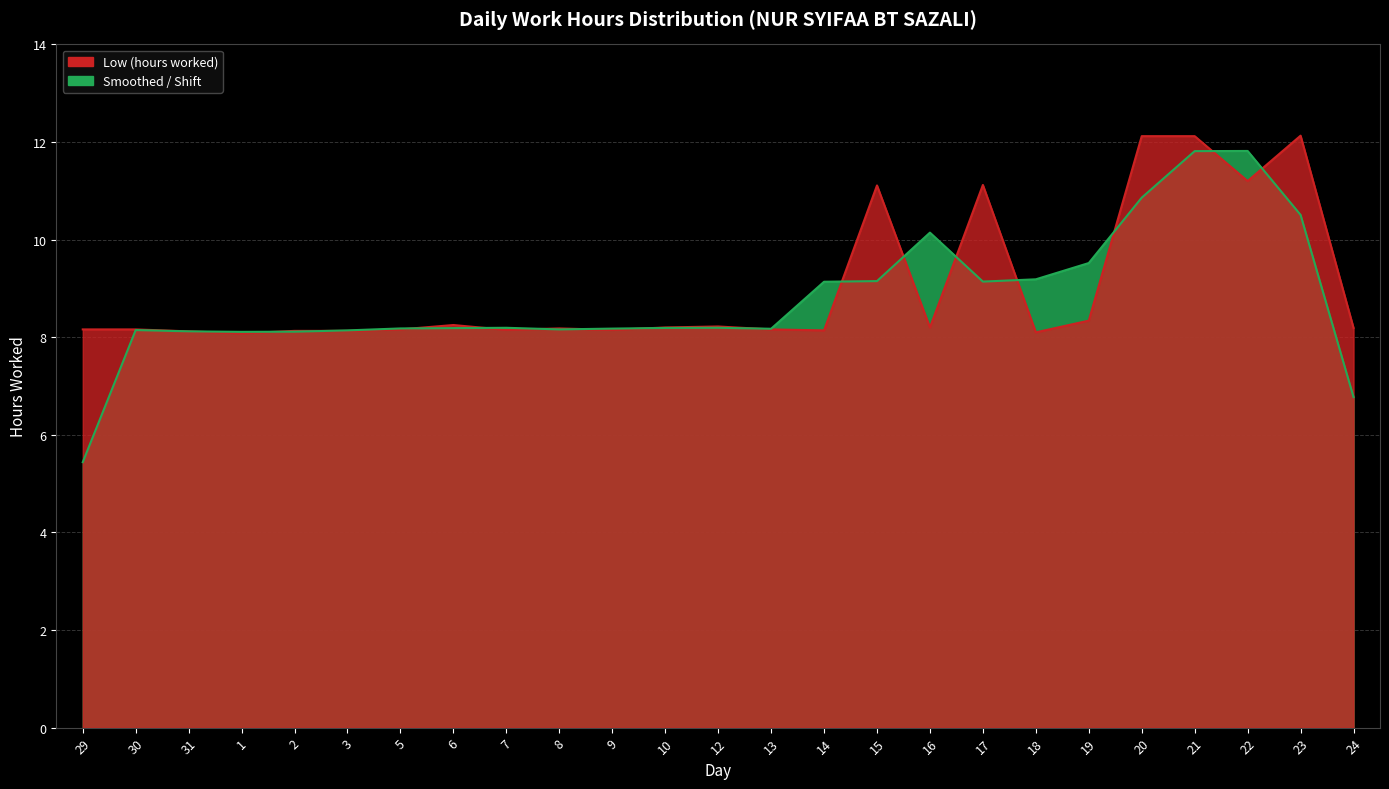

The value at 24 is 8.2. True or false?

True